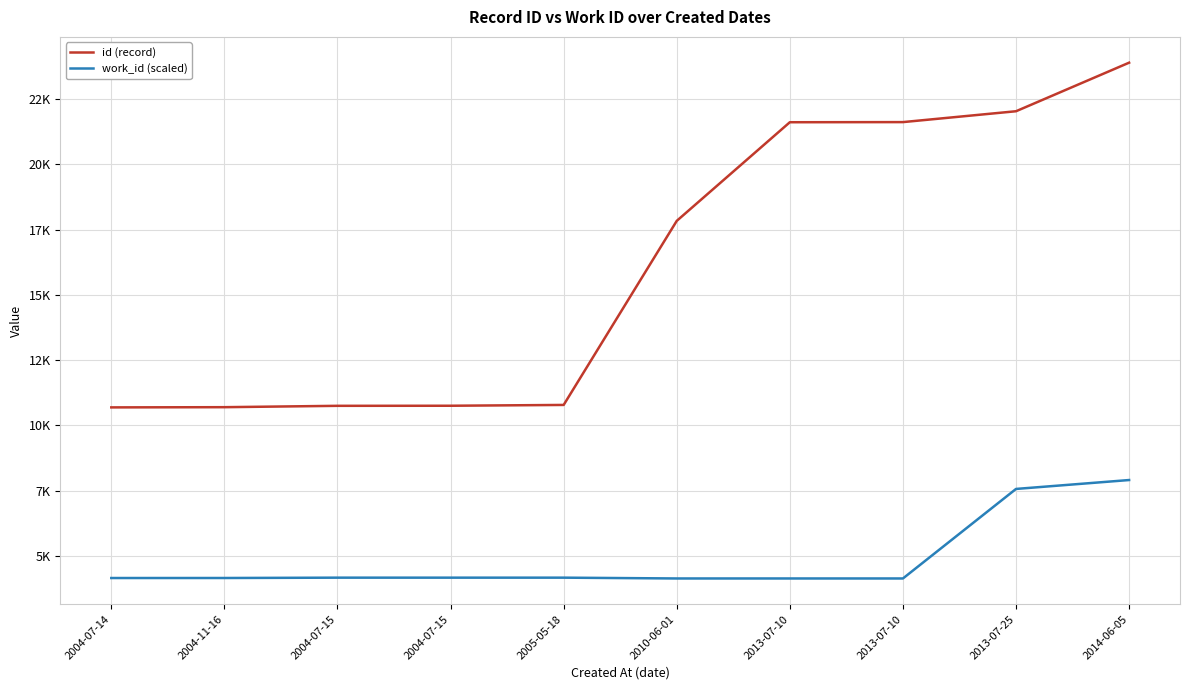

True or false: id (record) has a value of 22030 at 2013-07-25.

True